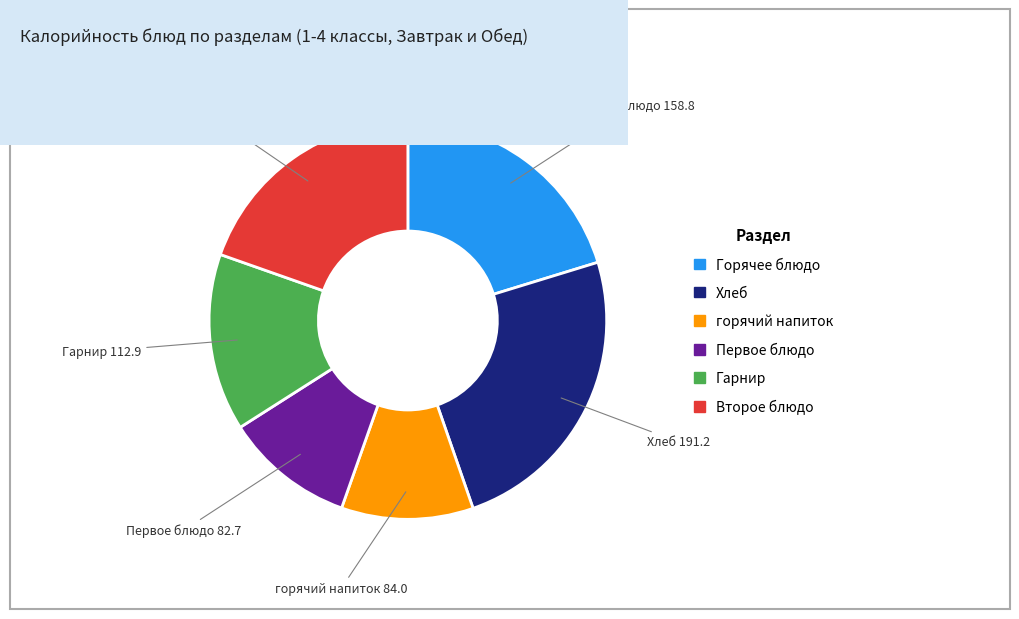

Does any single category account for the majority?

No